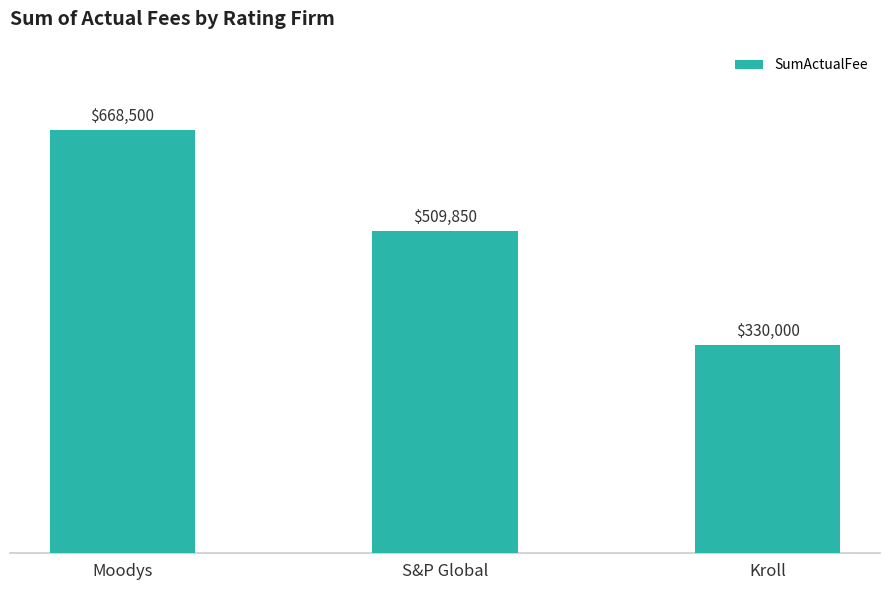

Reading right to left, transcribe all the data shown in this chart.

330000	509850	668500